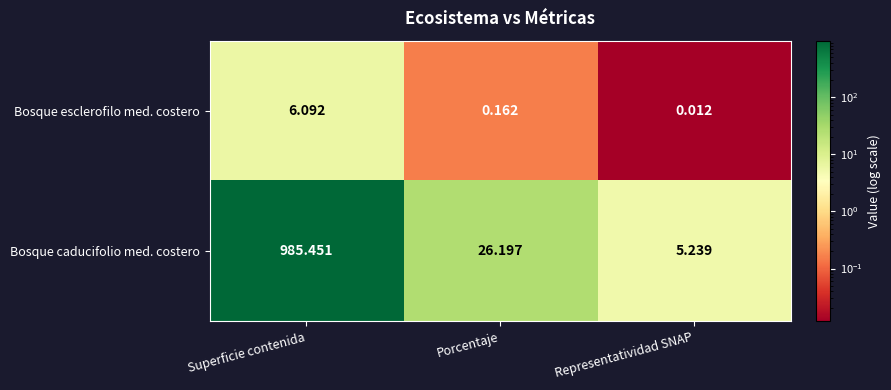

Which label corresponds to the largest value in the chart?

Superficie contenida